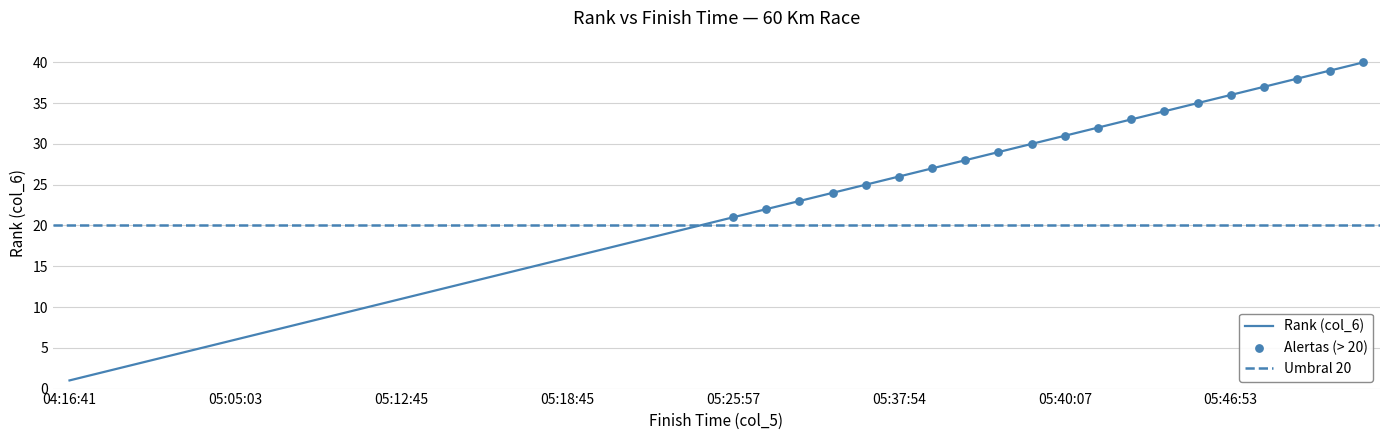

What is the change in value from 05:25:51 to 05:44:36?

+14